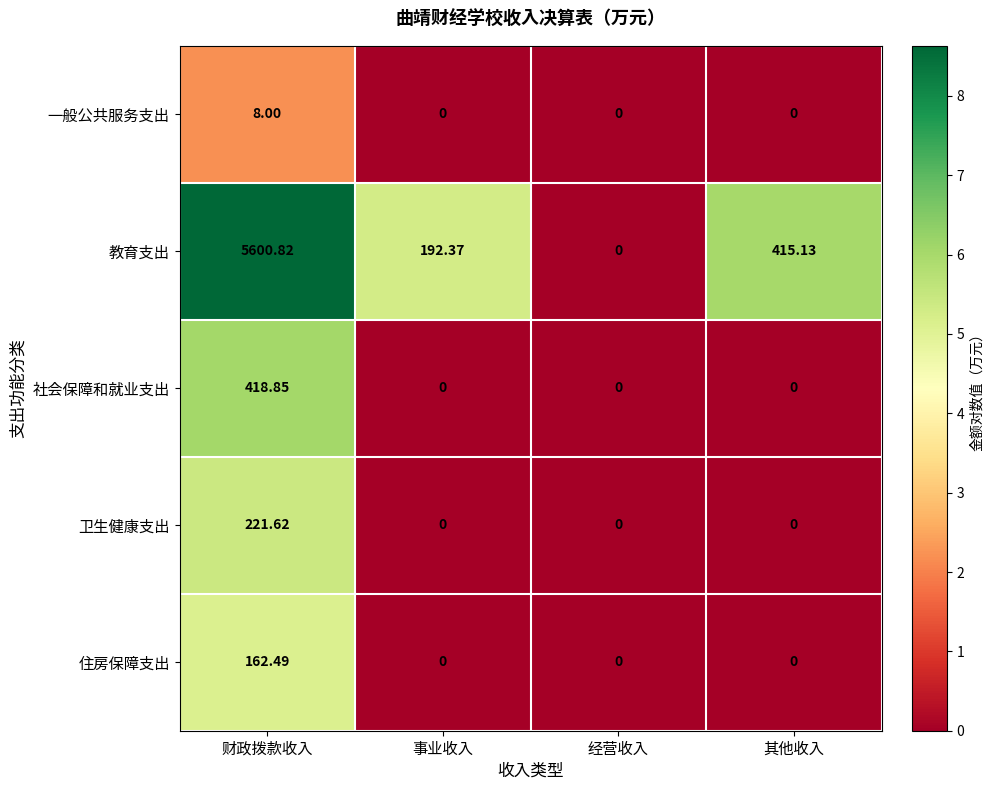

At which category is the sum across all series the highest?

财政拨款收入